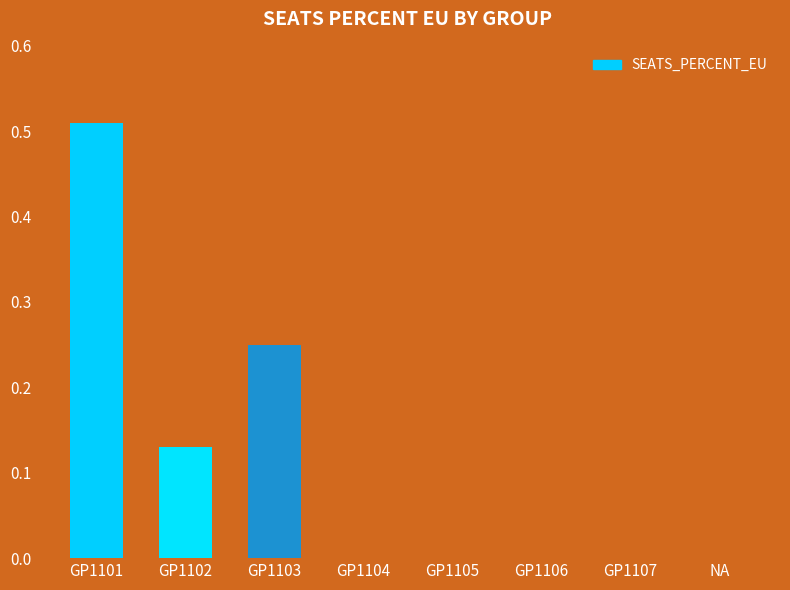

At which category does the chart reach its peak across all series?

GP1101